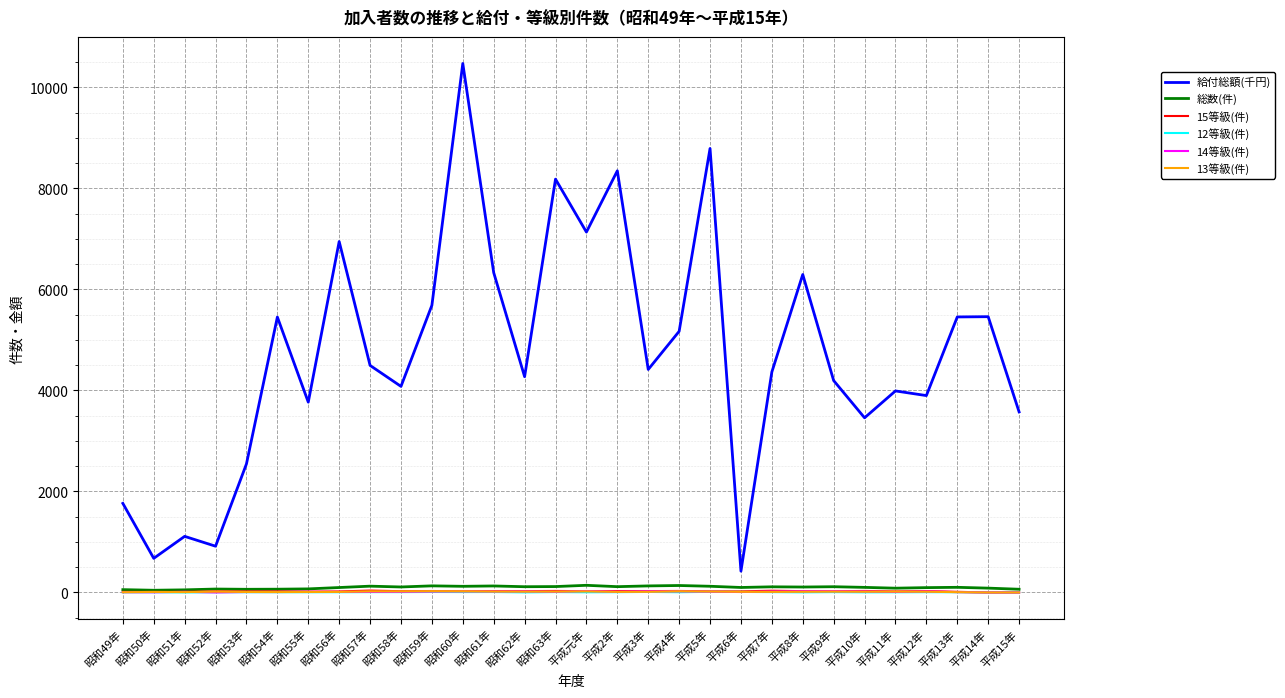

Which series has the largest range (max minus min)?

給付総額(千円)